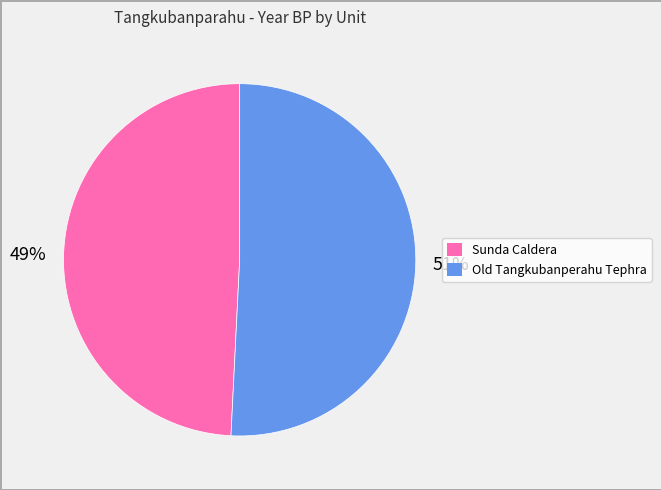

Is there any slice that represents more than half of the pie?

Yes